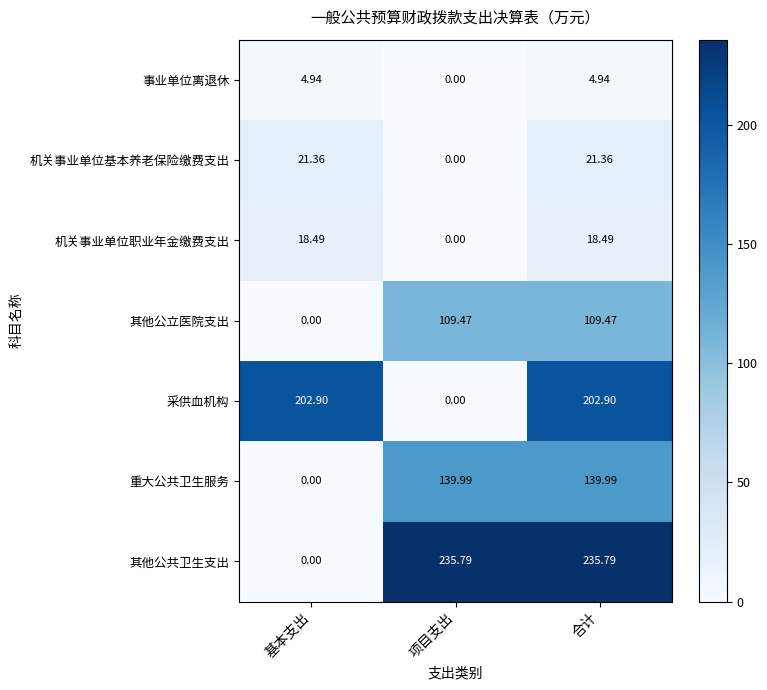

At how many categories does at least one series exceed 204?

2